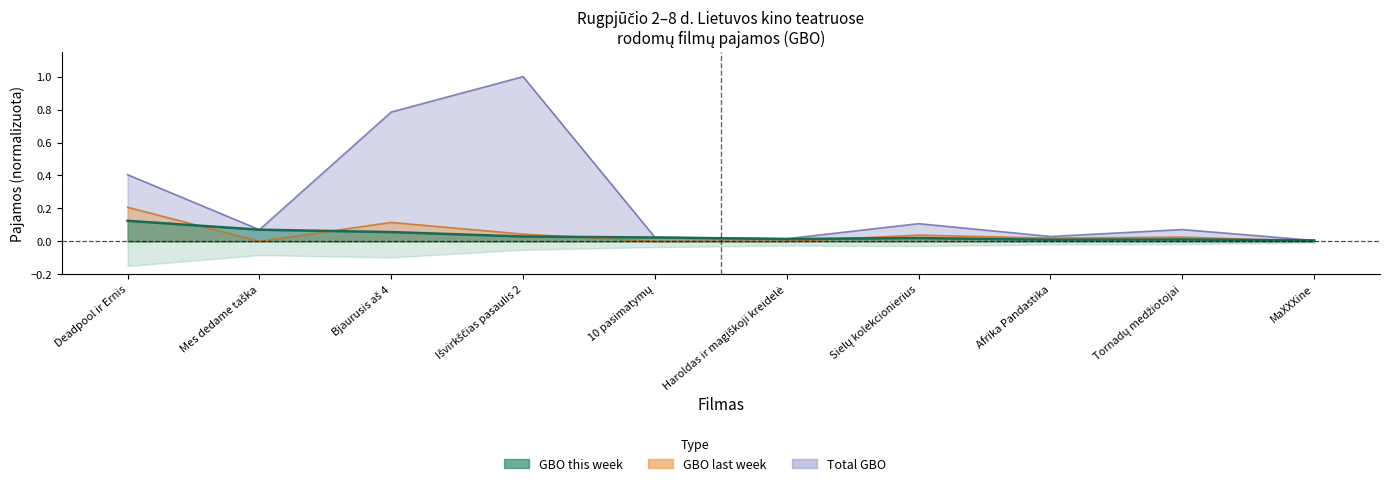

What is the sum of the gbo values at Bjaurusis aš 4 and Sielų kolekcionierius?

0.1